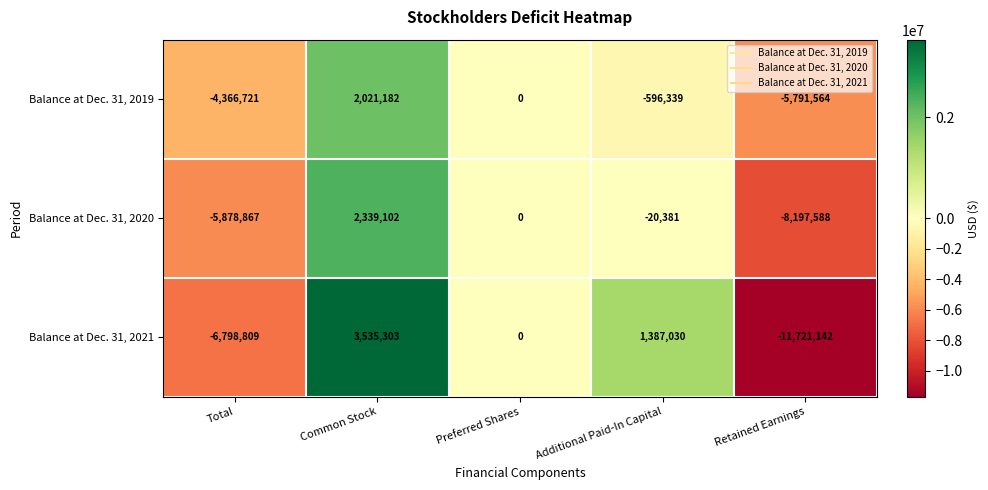

Where is Balance at Dec. 31, 2020 nearest to the value -2929243?

Additional Paid-In Capital